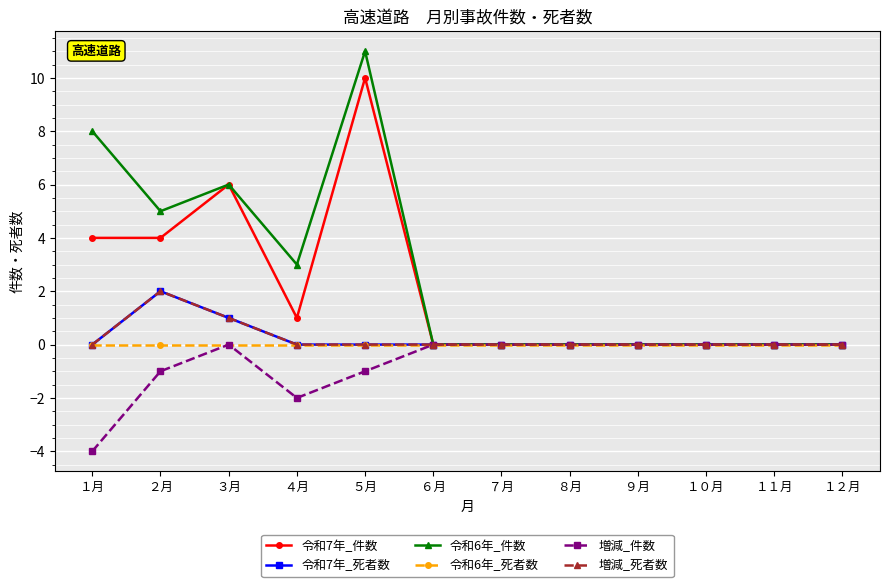

Does the chart have visible grid lines?

Yes